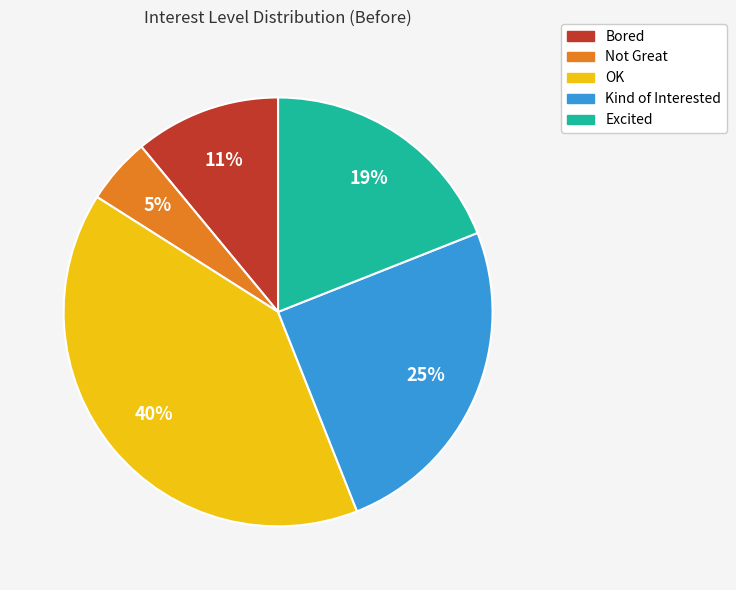

The Not Great slice represents 14% of the pie. True or false?

False